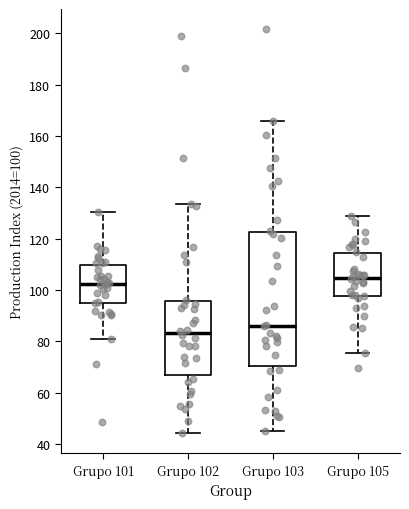

Reading left to right, read every box against the y-axis: the position of its median line, the range the box covers, and the ends of its whiskers. The values are not printed on the chart, so give them approximately, as read against the axis.

Grupo 101: median 102, box 94 to 110, whiskers 80 to 130
Grupo 102: median 84, box 68 to 96, whiskers 44 to 134
Grupo 103: median 86, box 70 to 122, whiskers 44 to 166
Grupo 105: median 104, box 98 to 114, whiskers 76 to 128